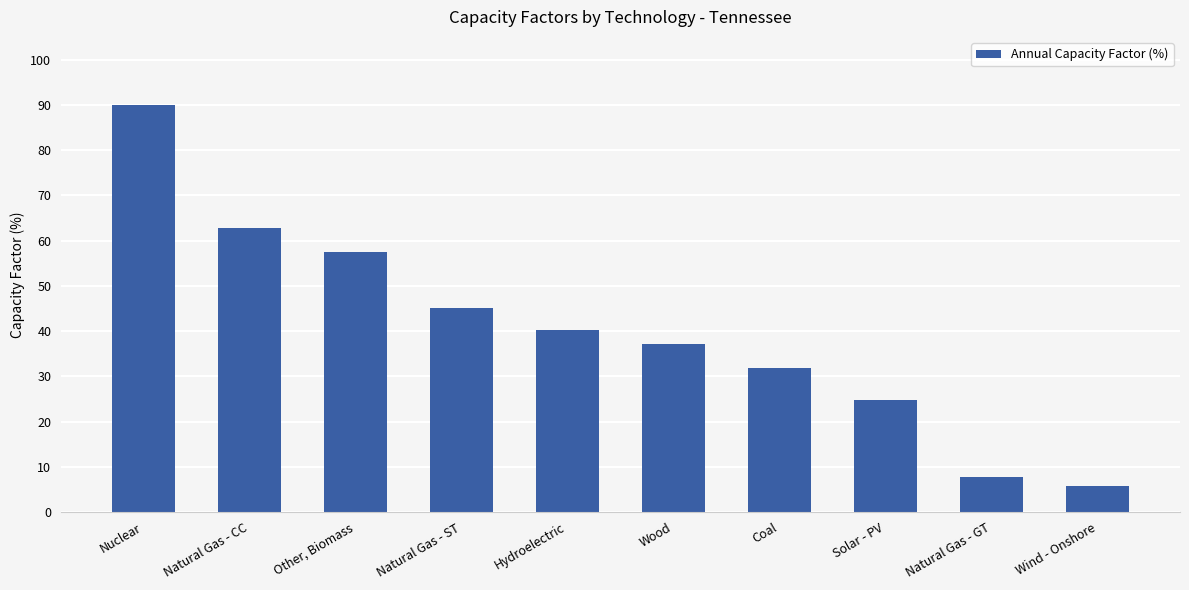

Which label corresponds to the largest value in the chart?

Nuclear